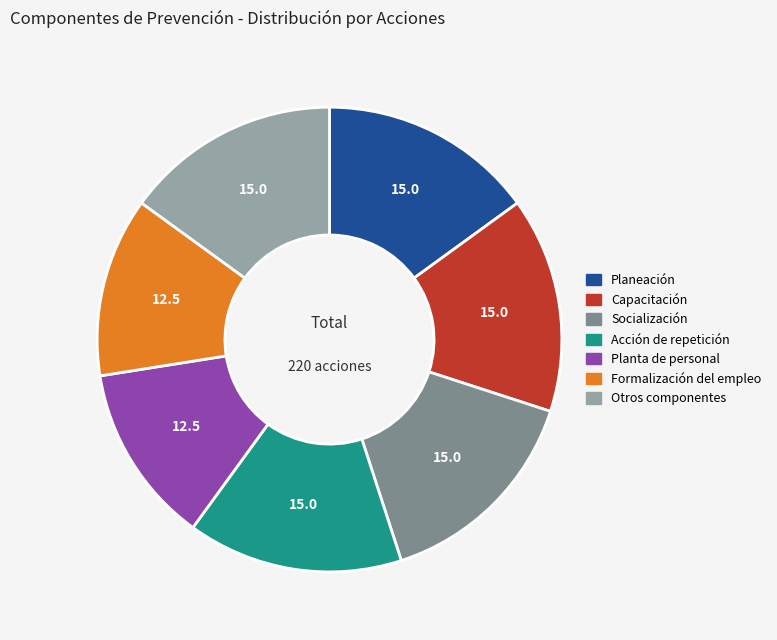

Between Acción de repetición and Formalización del empleo, which is larger?

Acción de repetición